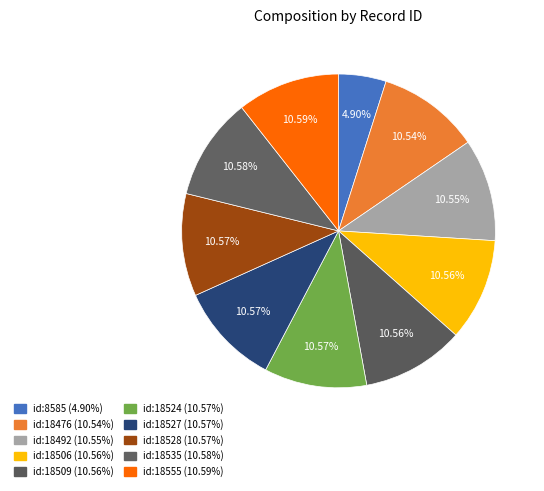

What percentage is NOT represented by id:18527?

89.4%